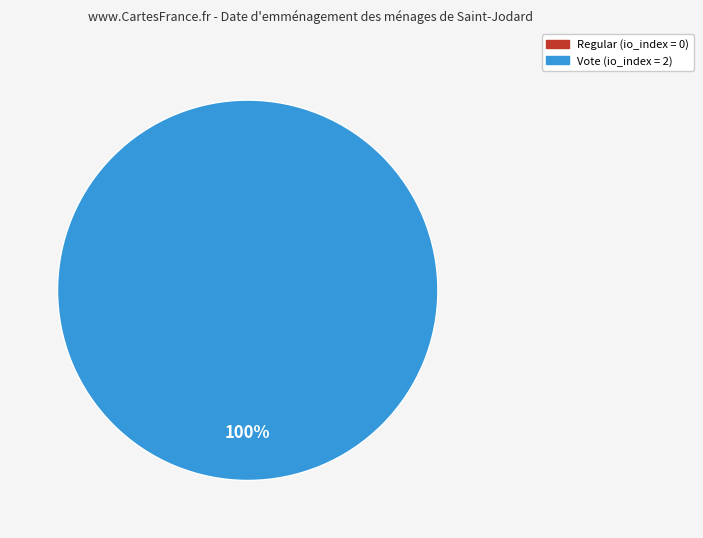

What is the total percentage of Vote and Regular?

100.0%